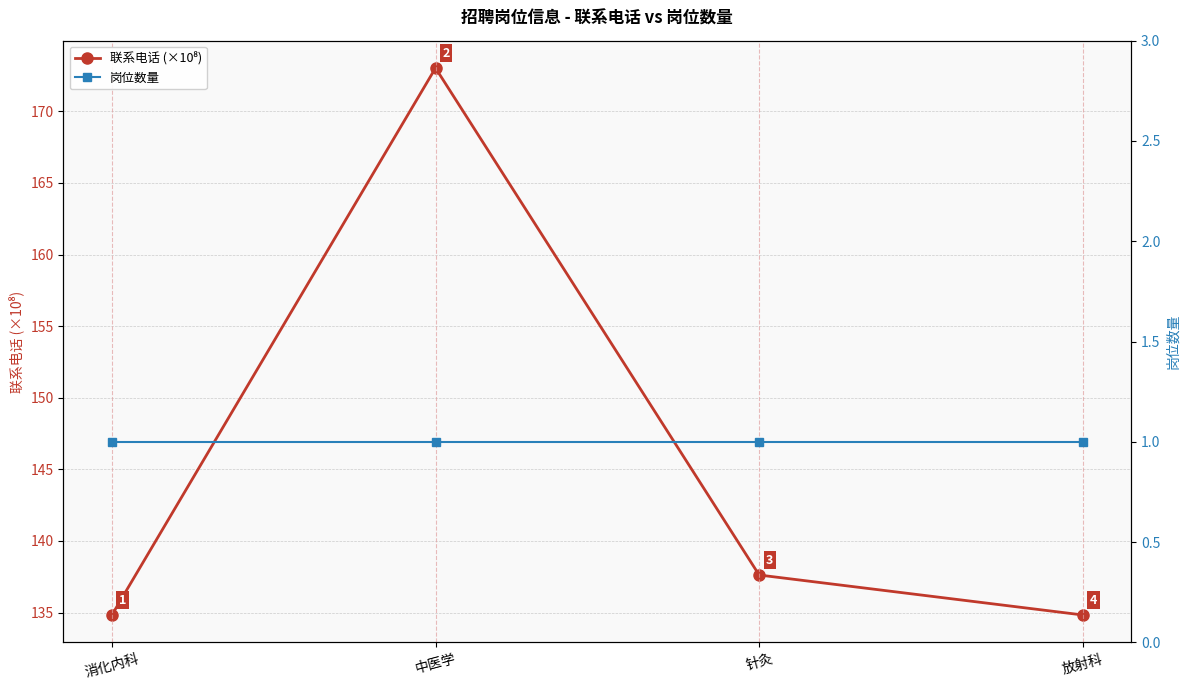

True or false: 岗位数量 has a value of 1.3 at 针灸.

False